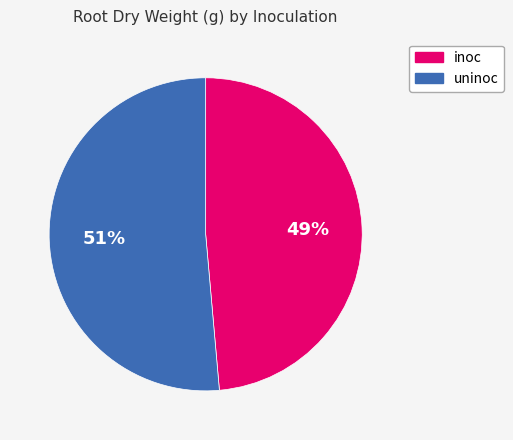

Does any single category account for the majority?

Yes